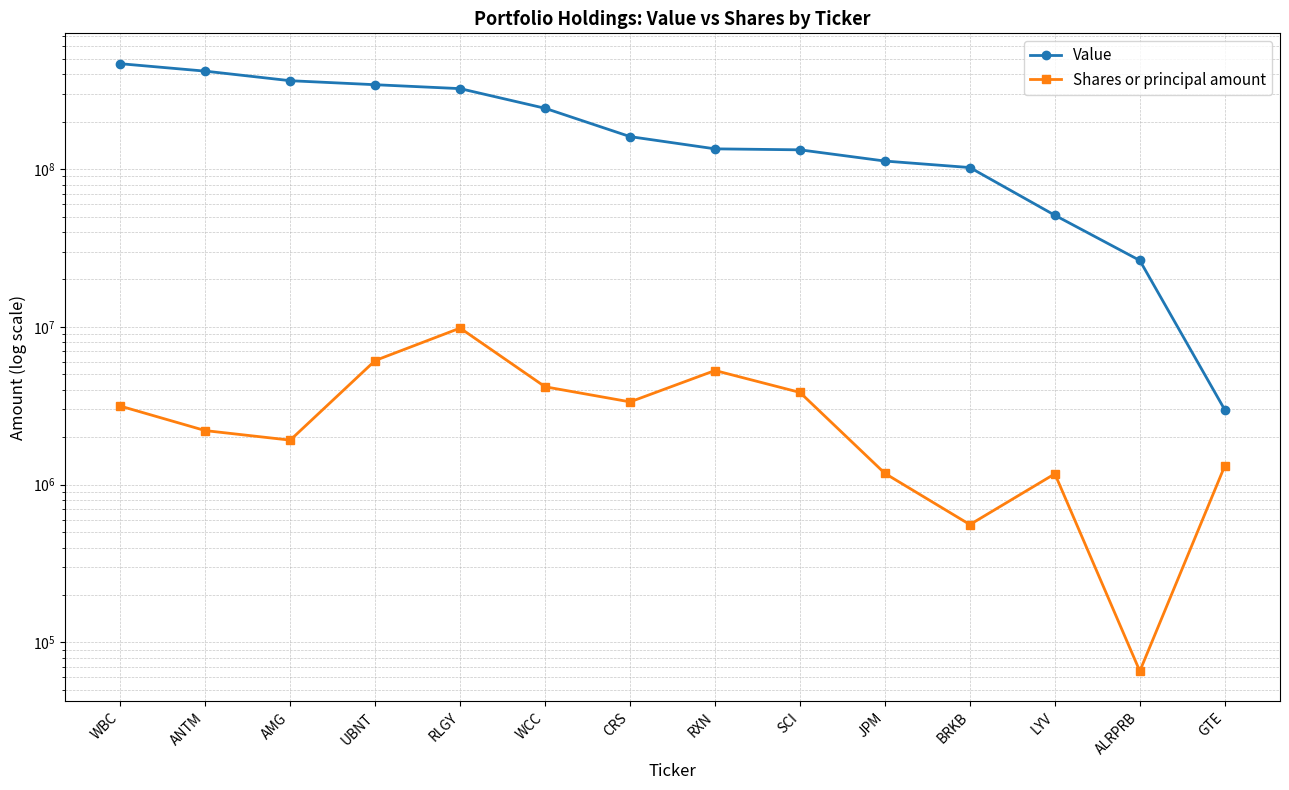

True or false: Value has more than 2 interior local peaks.

False